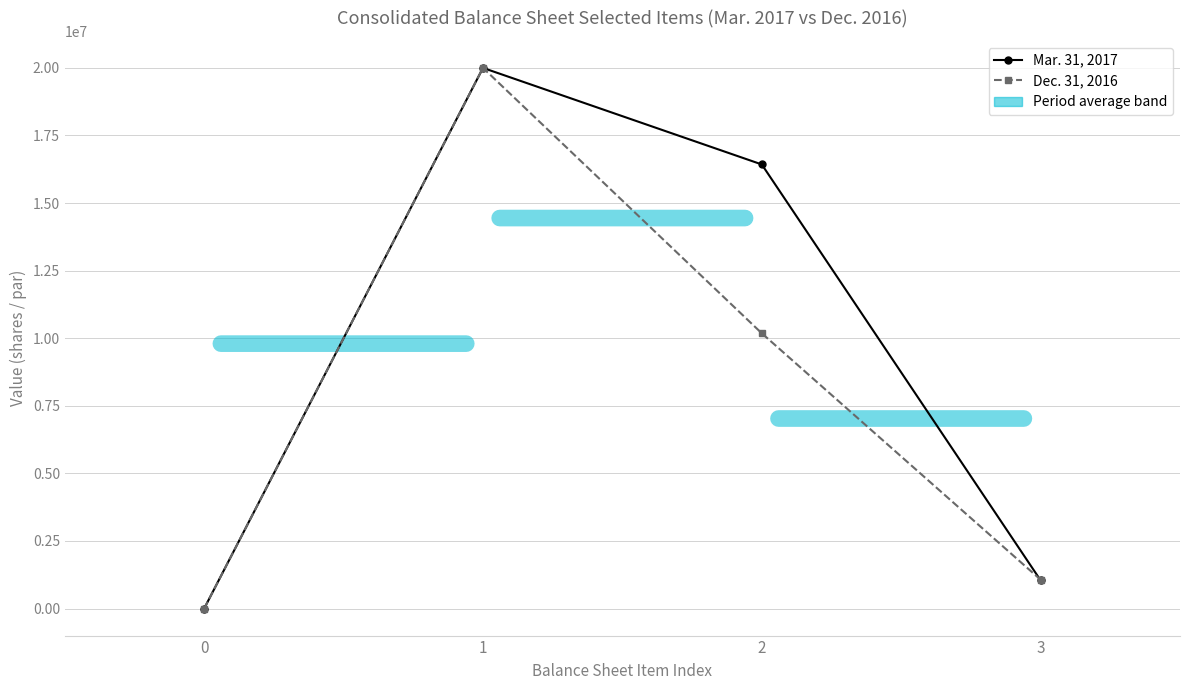

At how many categories does at least one series exceed 10606343?

2